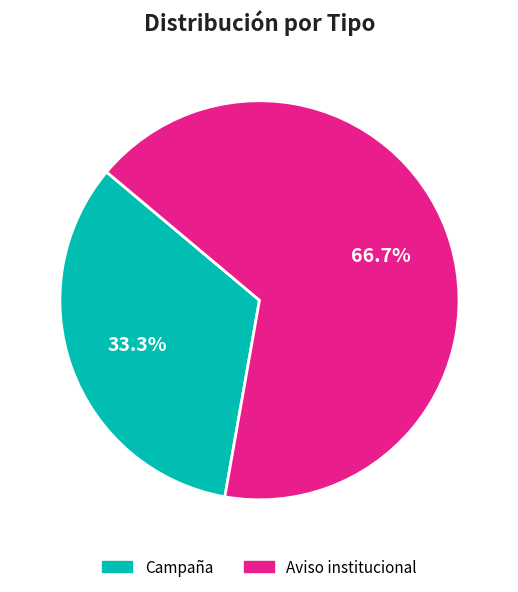

The Campaña slice represents 33% of the pie. True or false?

True